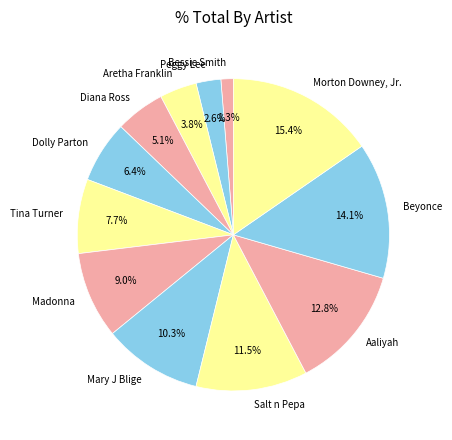

What percentage do Beyonce and Mary J Blige together represent?

24.4%